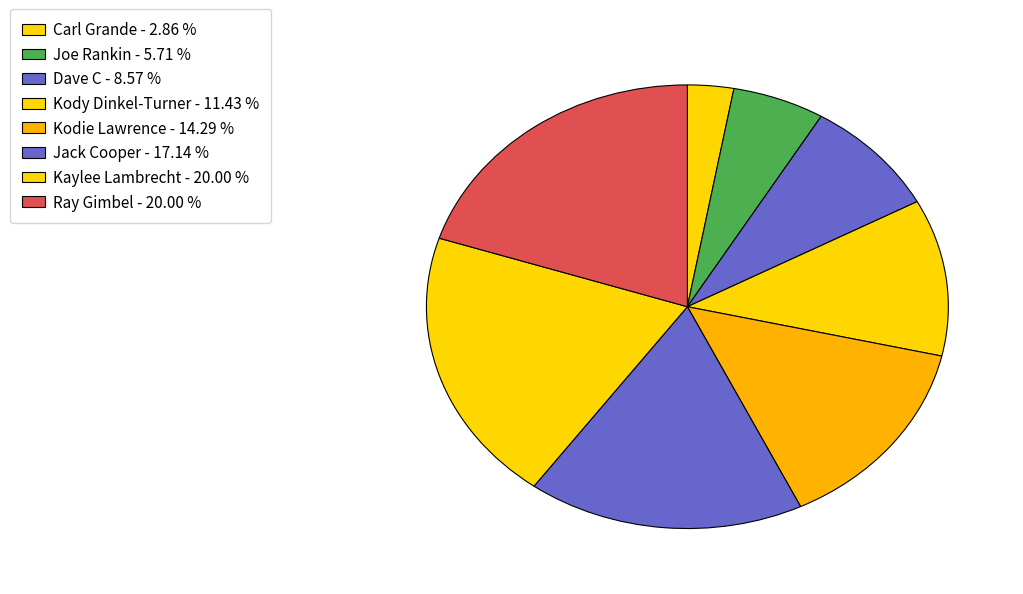

What percentage is the Carl Grande slice, to the nearest percent?

3%